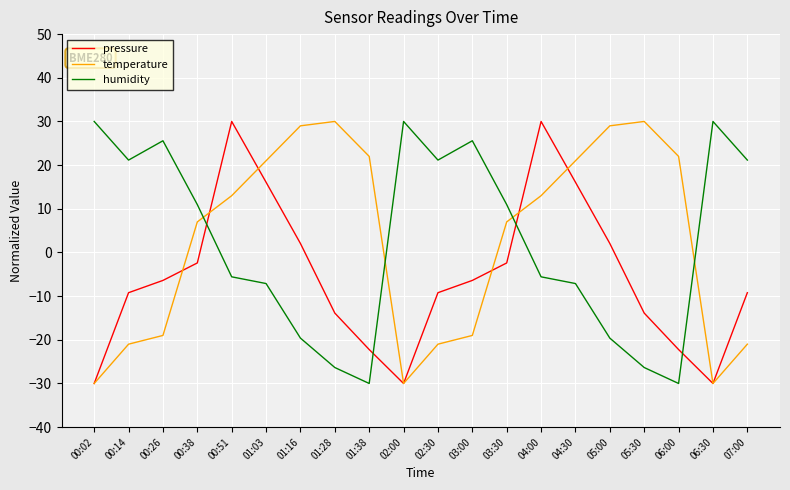

True or false: humidity and temperature cross at least once.

True